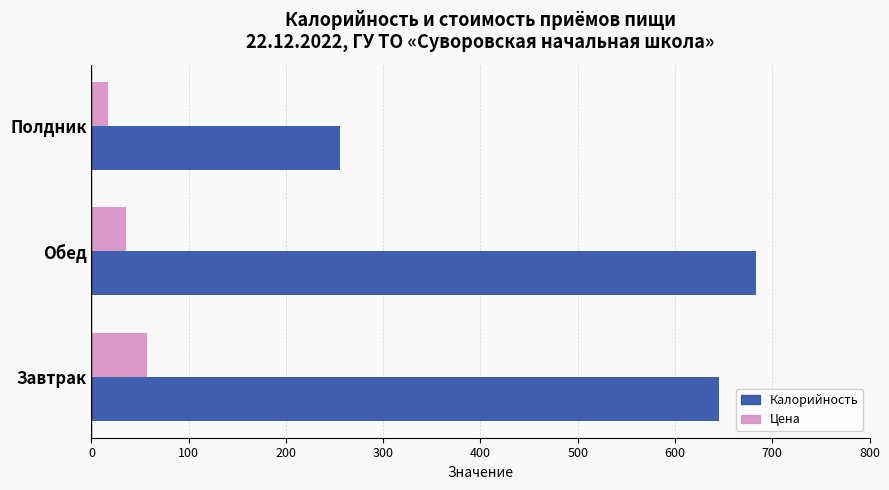

True or false: Калорийность has a value of 645.3 at Завтрак.

True